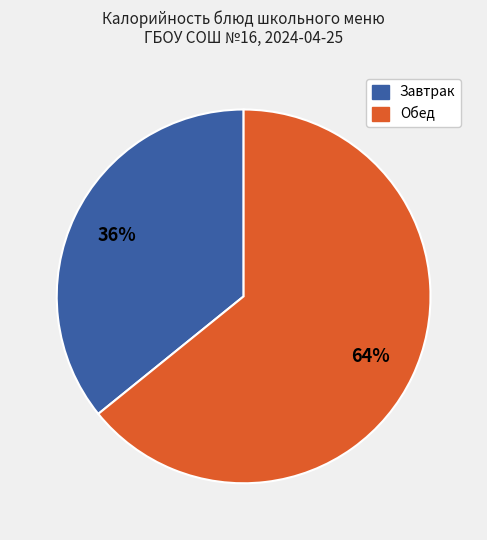

Is there a majority slice in this chart?

Yes